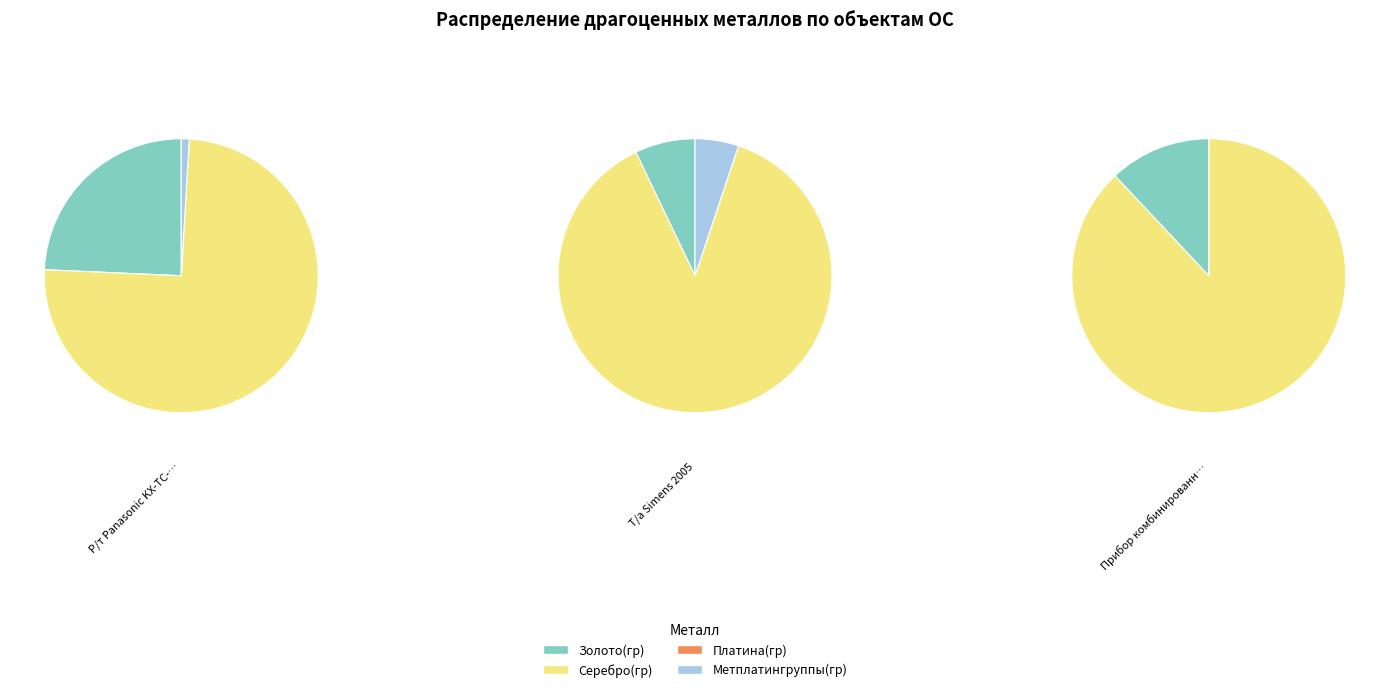

Which series changed the most between Т/а Simens 2005 and Прибор комбинированный аналоговый?

Серебро(гр)